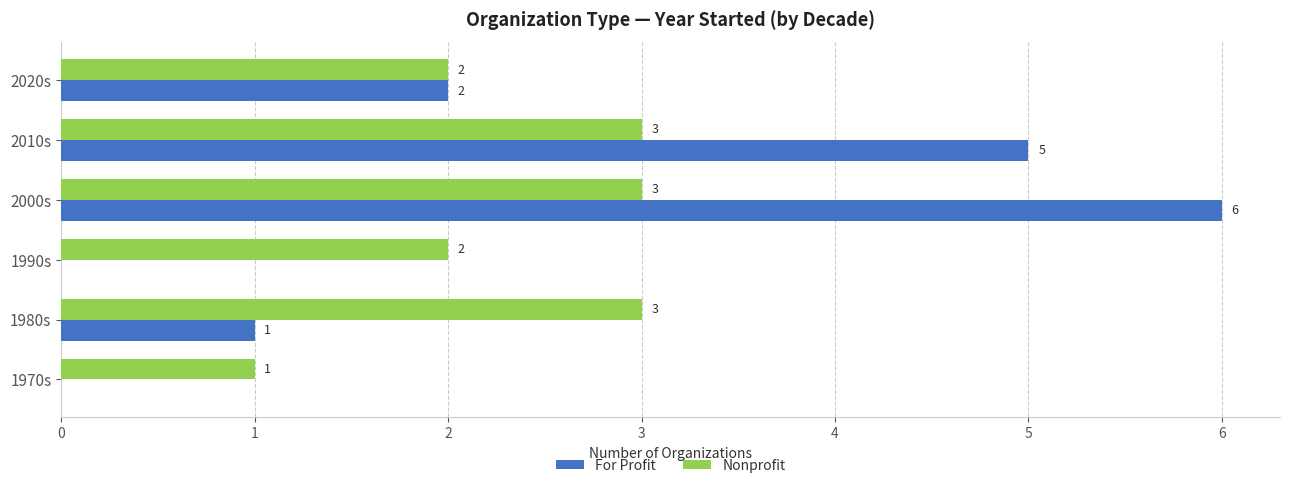

At which category is the sum across all series the highest?

2000s